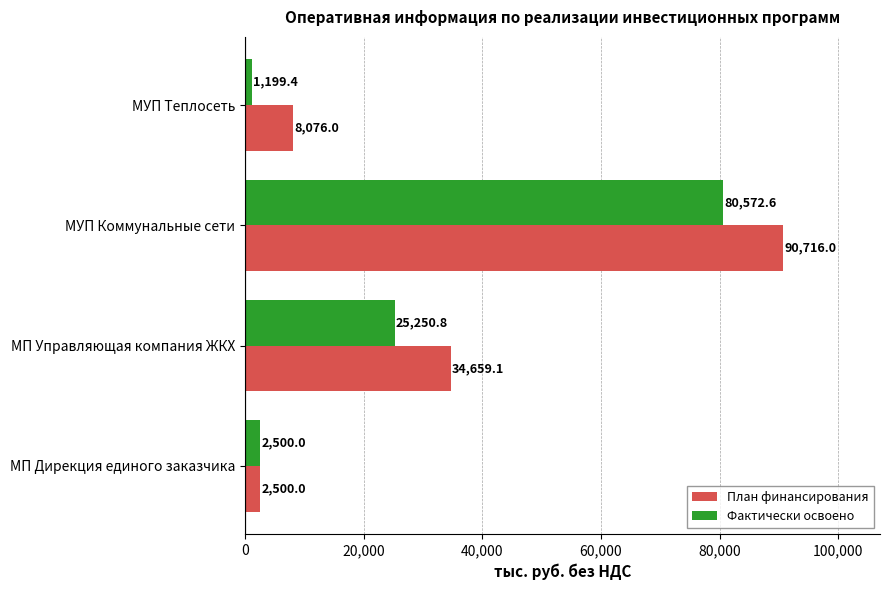

Is it true that План финансирования equals 2500.0 at МП Дирекция единого заказчика?

True